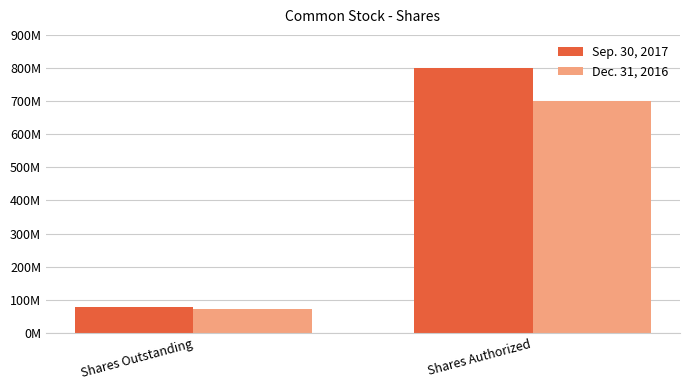

Where is Sep. 30, 2017 nearest to the value 438392918?

Shares Outstanding